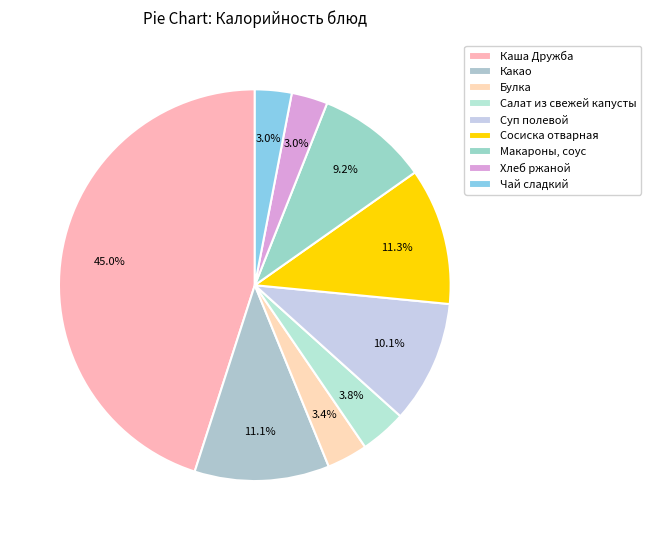

Count the number of slices in the pie.

9